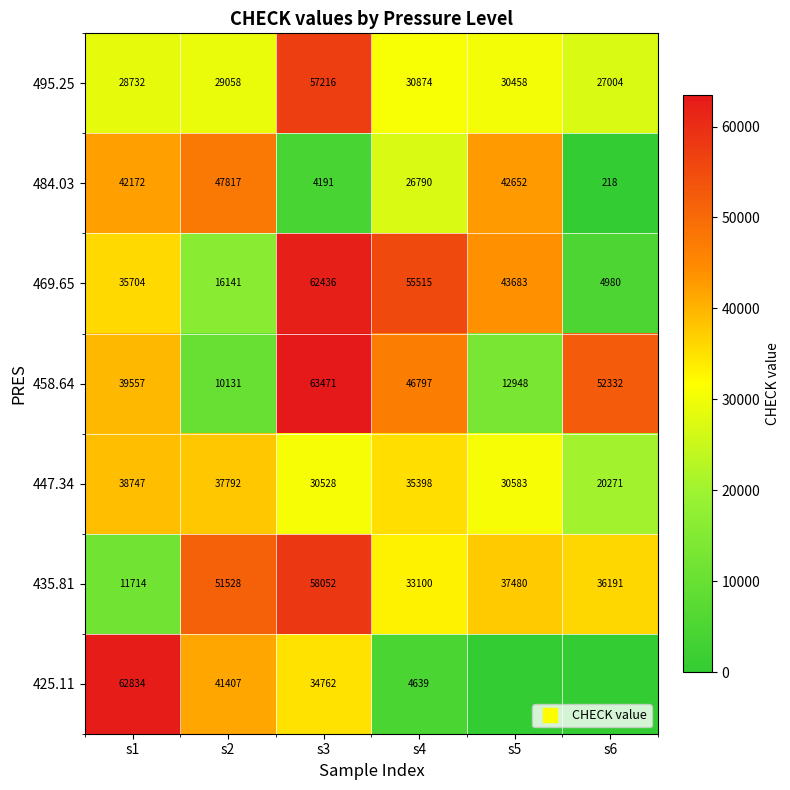

Which series has the largest range (max minus min)?

425.11